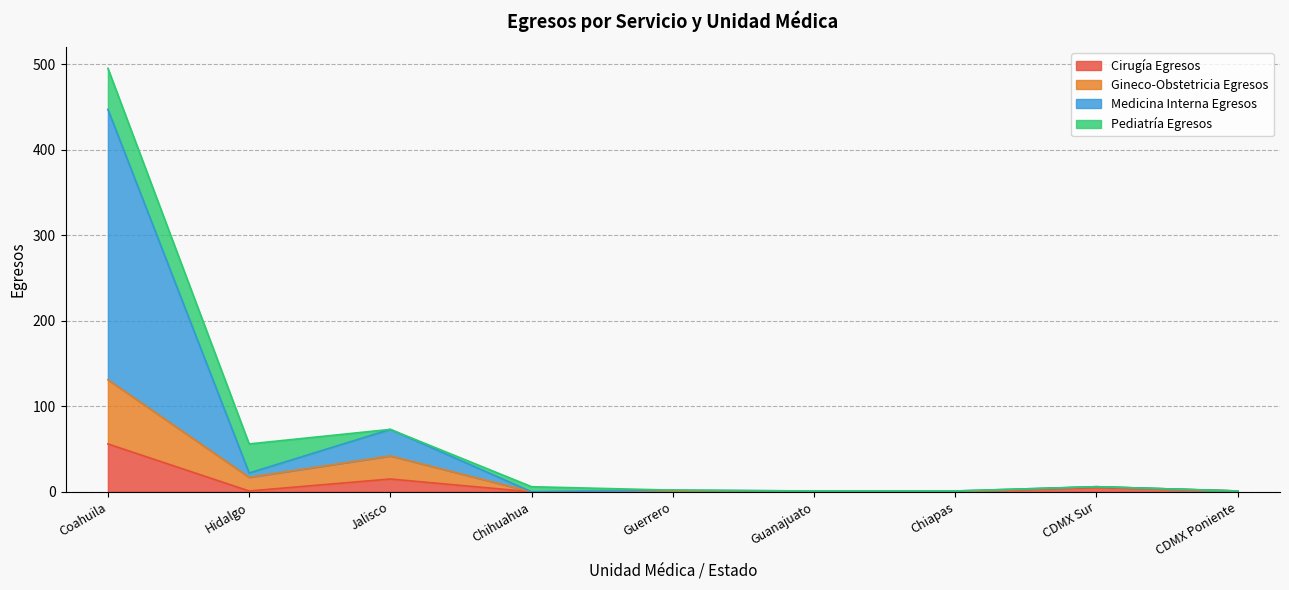

How many lines are shown in the chart?

4